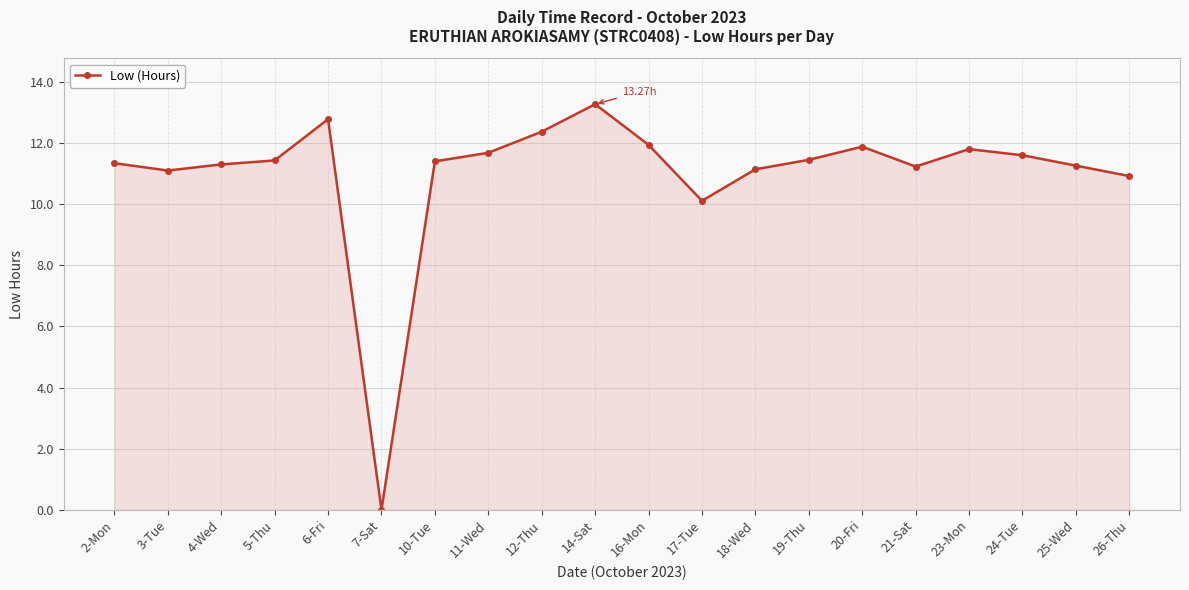

What is the sum of the values at 6-Fri and 4-Wed?

24.1